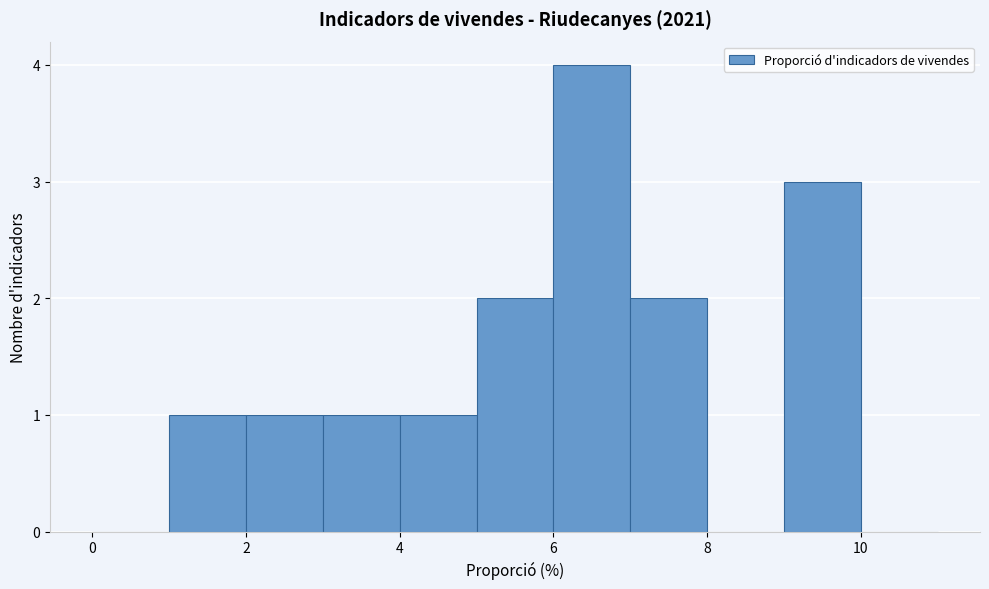

What is the height of the bar covering 1 to 2 on the x-axis? The values are not printed on the chart, so give them approximately, as read against the axis.

1